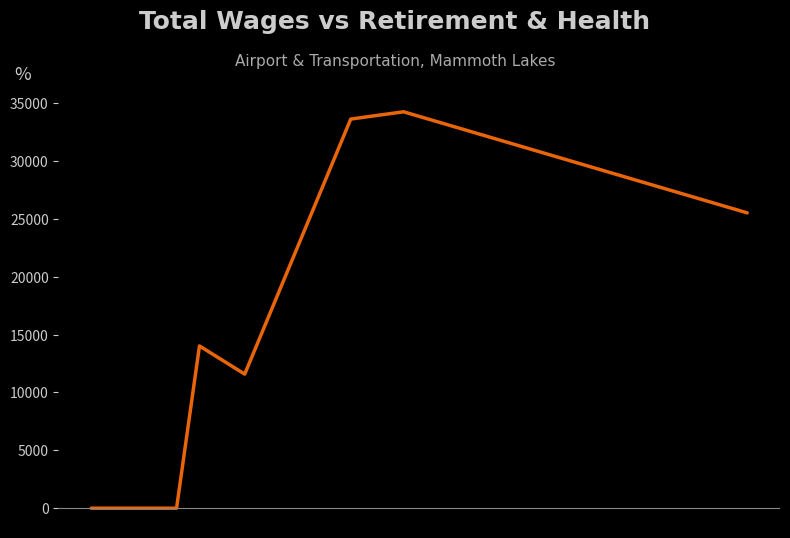

How many values are below 14022?

3